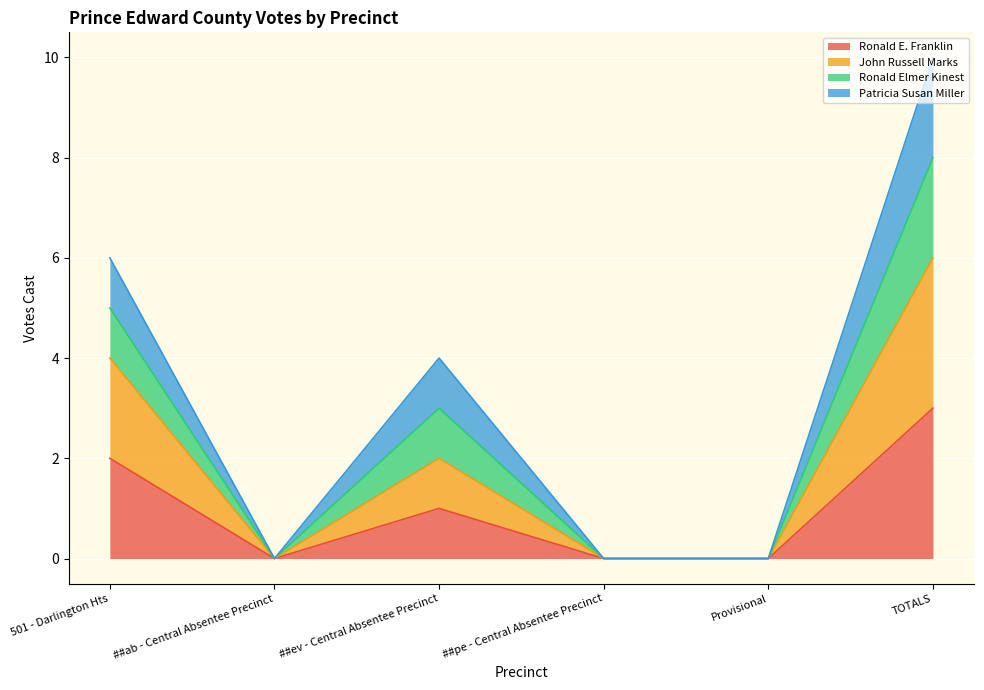

At which label does Patricia Susan Miller first exceed 3?

501 - Darlington Hts